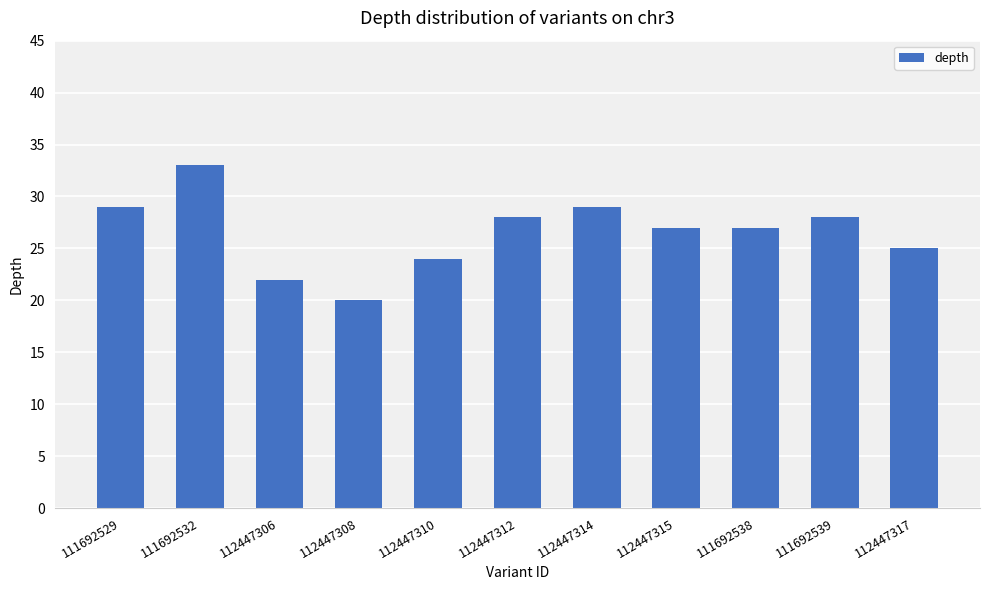

Reading right to left, transcribe all the data shown in this chart.

112447317=25	111692539=28	111692538=27	112447315=27	112447314=29	112447312=28	112447310=24	112447308=20	112447306=22	111692532=33	111692529=29